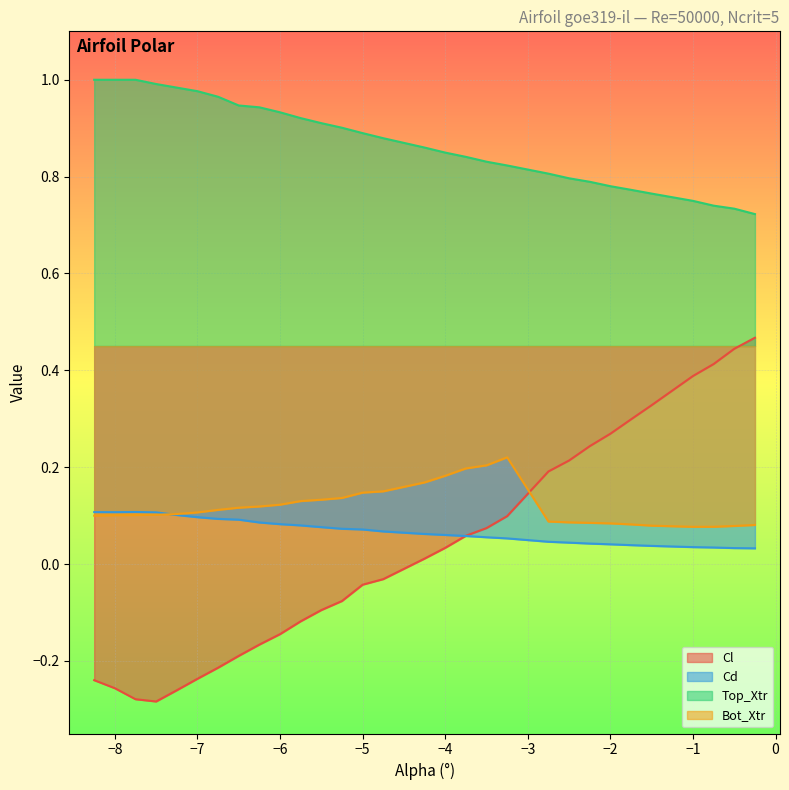

Which series has the largest range (max minus min)?

Cl